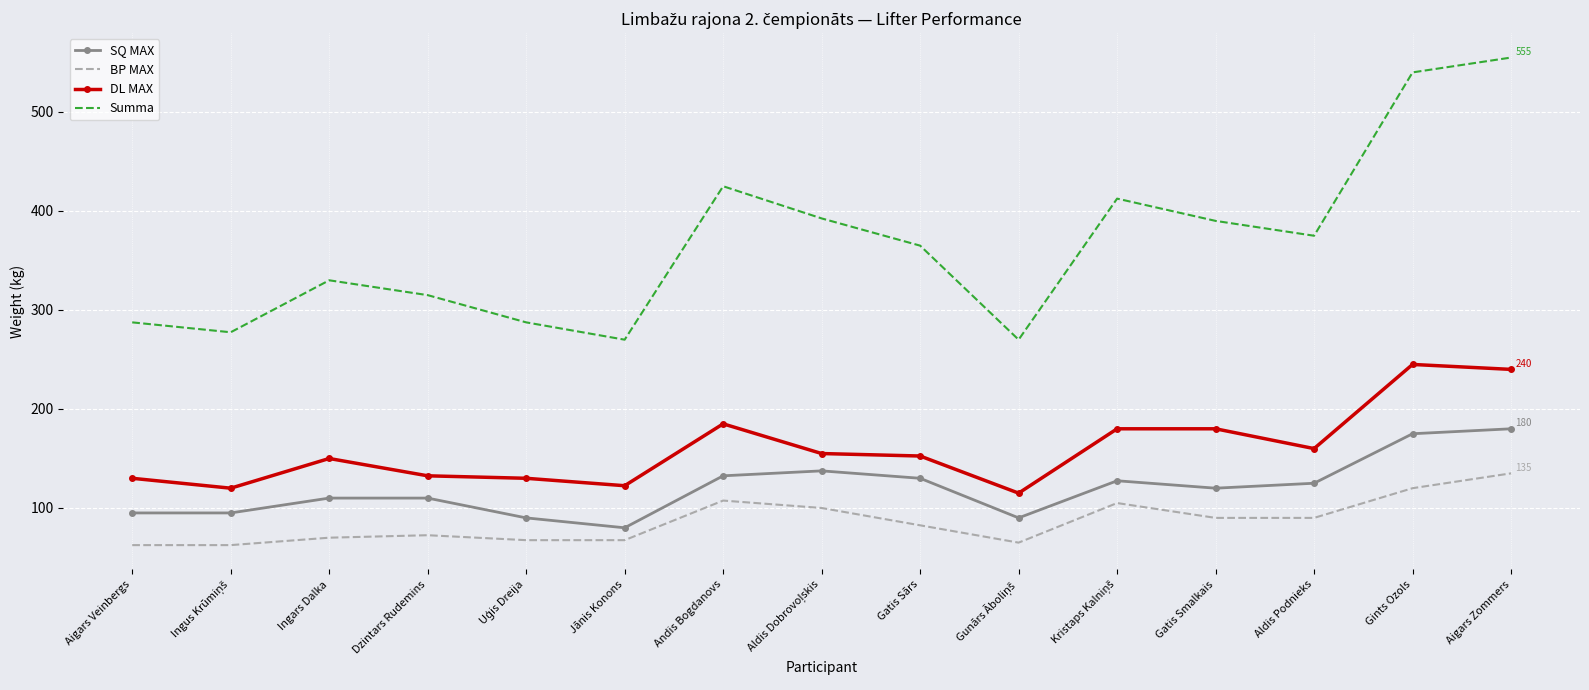

Reading right to left, transcribe all the data shown in this chart.

SQ MAX: 180.0	175.0	125.0	120.0	127.5	90.0	130.0	137.5	132.5	80.0	90.0	110.0	110.0	95.0	95.0
BP MAX: 135.0	120.0	90.0	90.0	105.0	65.0	82.5	100.0	107.5	67.5	67.5	72.5	70.0	62.5	62.5
DL MAX: 240.0	245.0	160.0	180.0	180.0	115.0	152.5	155.0	185.0	122.5	130.0	132.5	150.0	120.0	130.0
Summa: 555.0	540.0	375.0	390.0	412.5	270.0	365.0	392.5	425.0	270.0	287.5	315.0	330.0	277.5	287.5